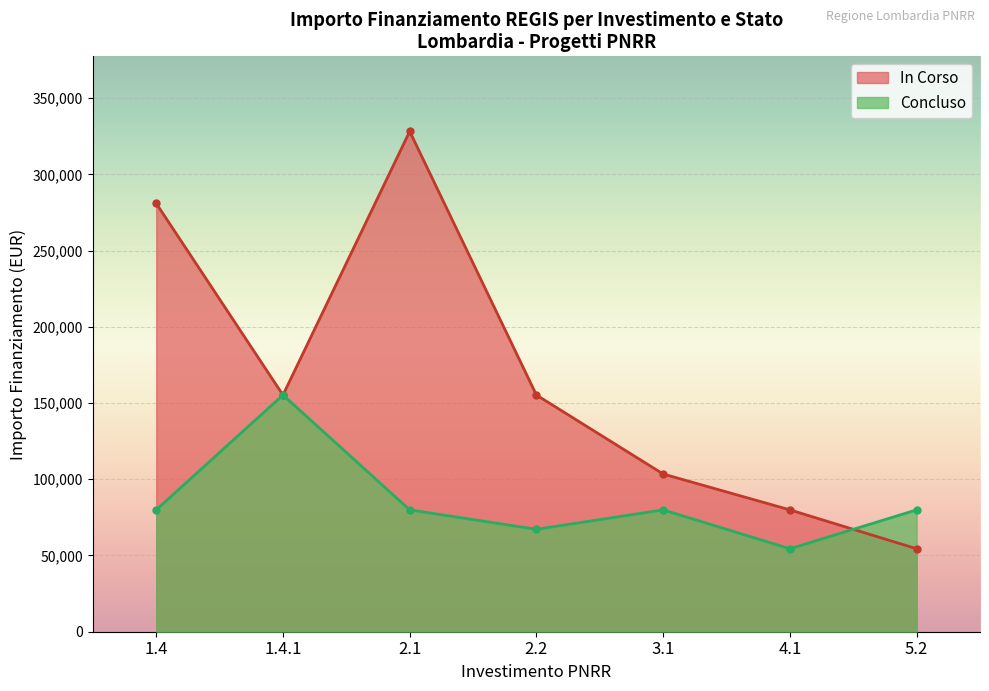

At how many categories does at least one series exceed 61755?

7